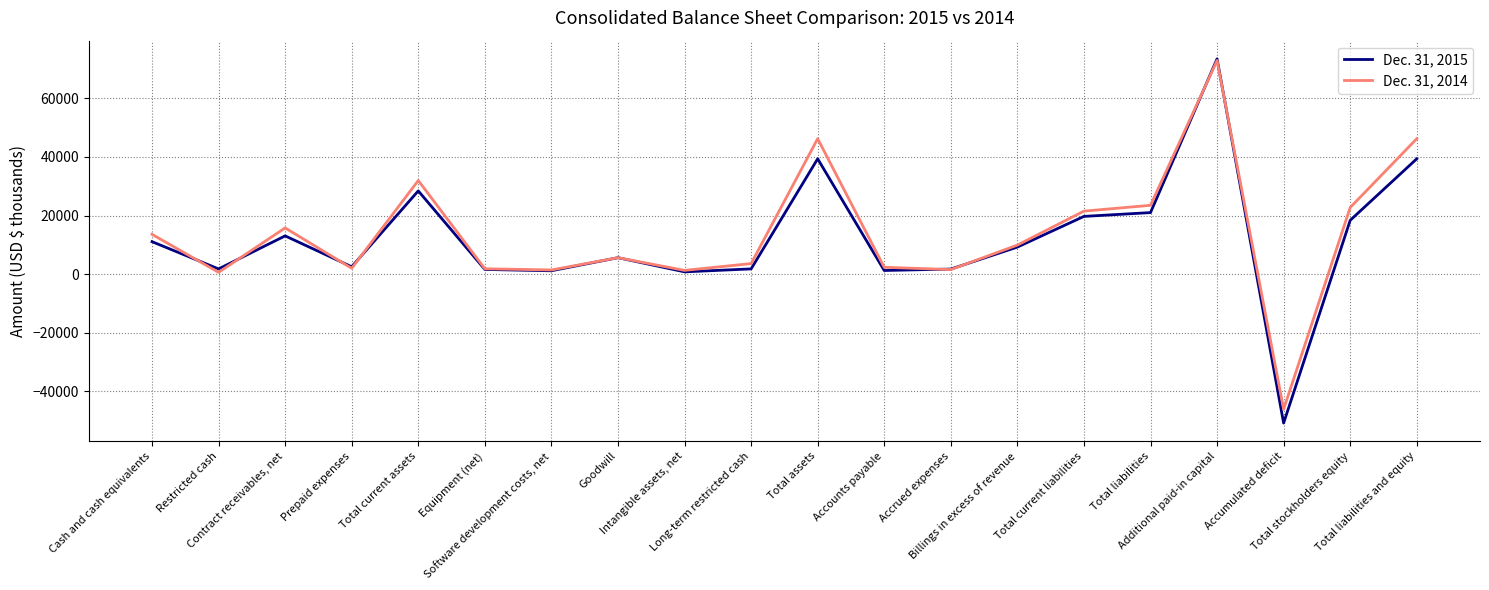

Which series changed the most between Total current liabilities and Accumulated deficit?

Dec. 31, 2015